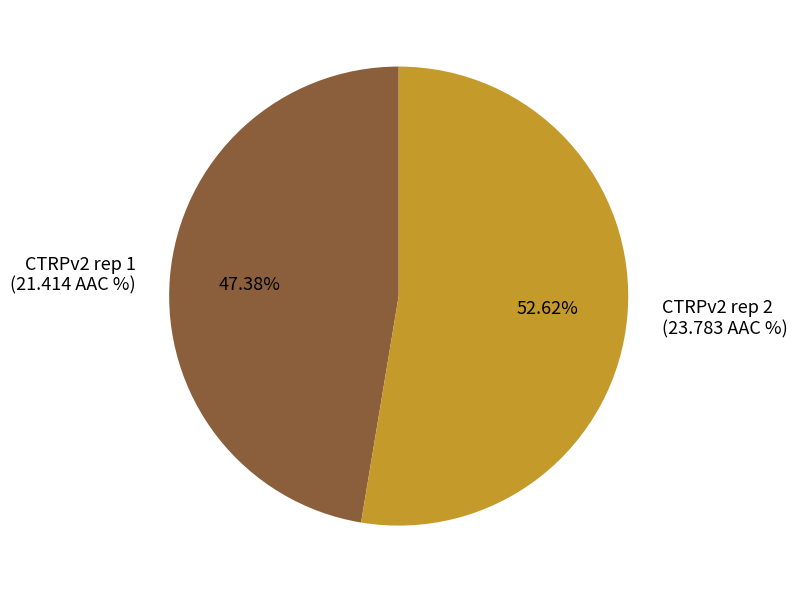

Is CTRPv2 rep 2 the majority of the pie?

Yes